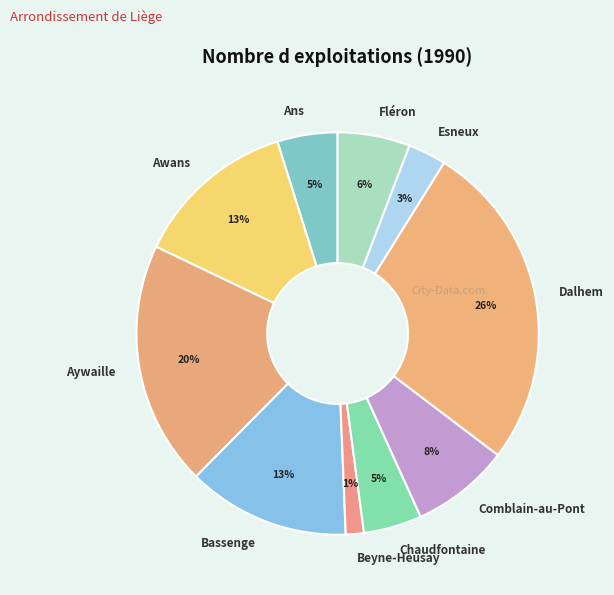

To the nearest percent, what is the difference between the largest and smallest slice percentages?

25%